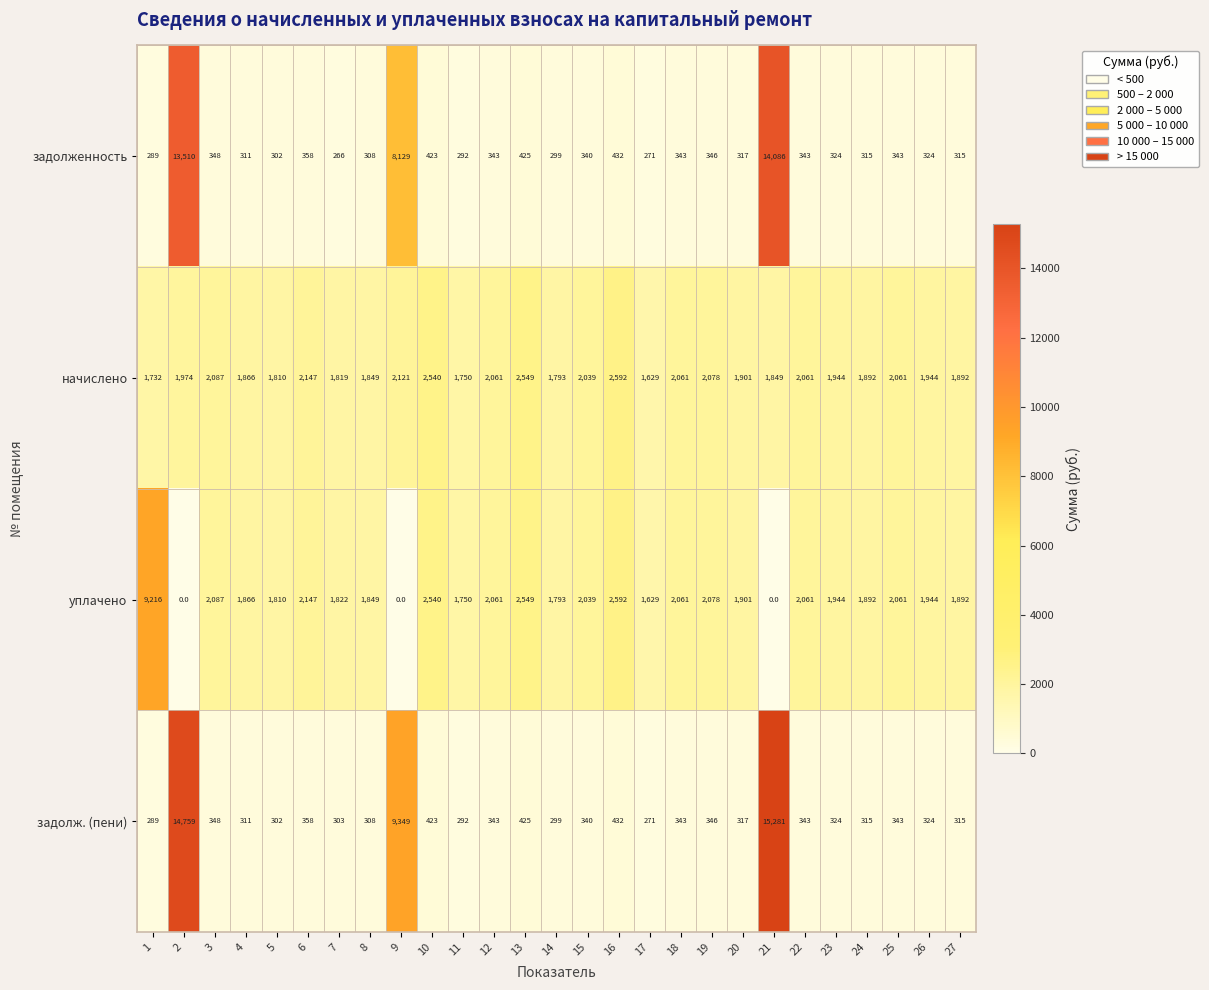

Is it true that задолж. (пени) equals 346 at 19?

True